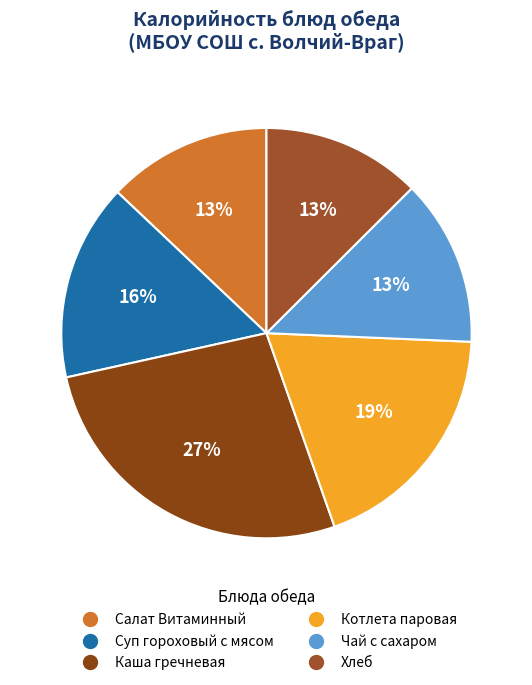

Is the sum of Салат Витаминный and Хлеб greater than half?

No